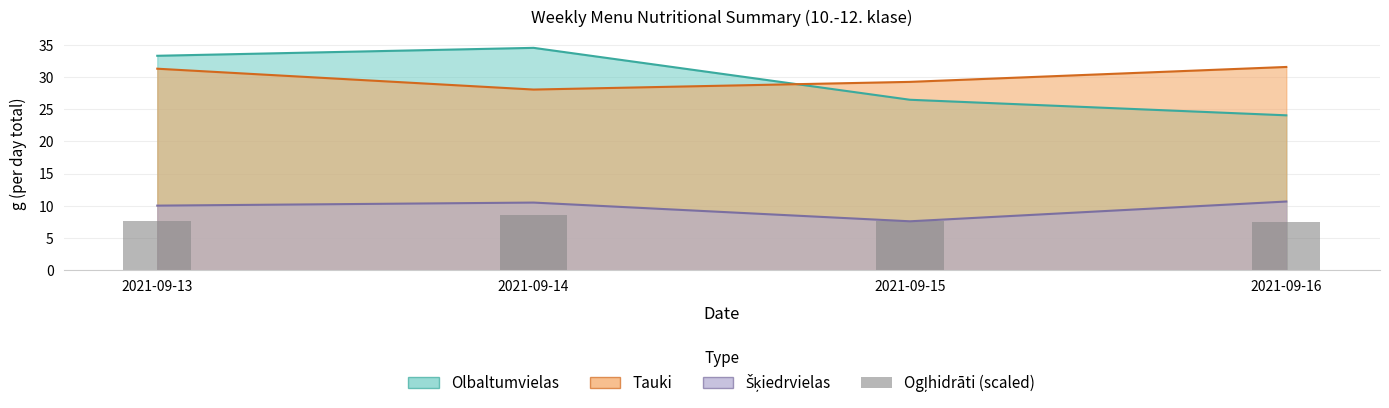

True or false: the data shows 13.4 at 2021-09-14.

False